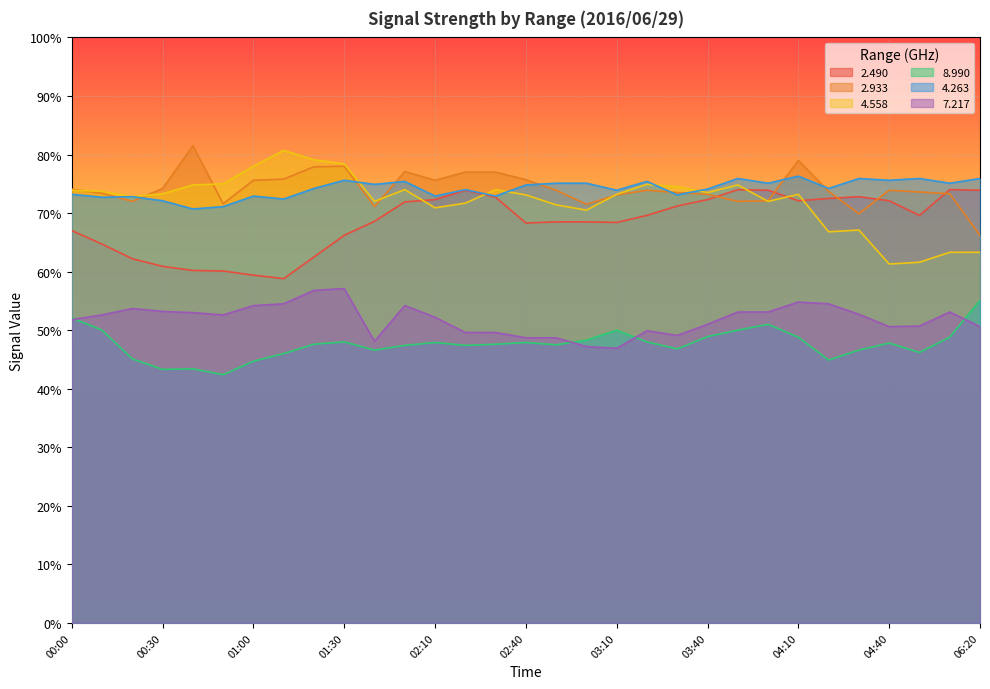

At which label does   7.217 first exceed 52?

00:10